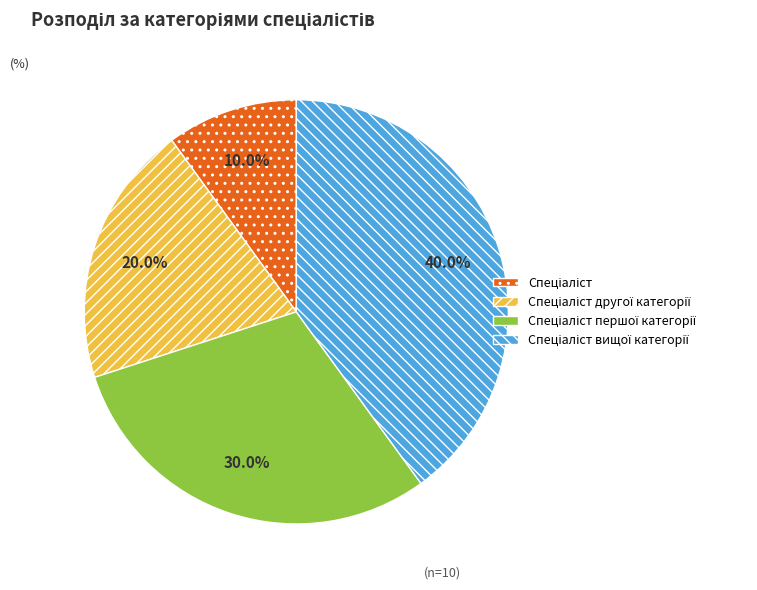

Does any single category account for the majority?

No